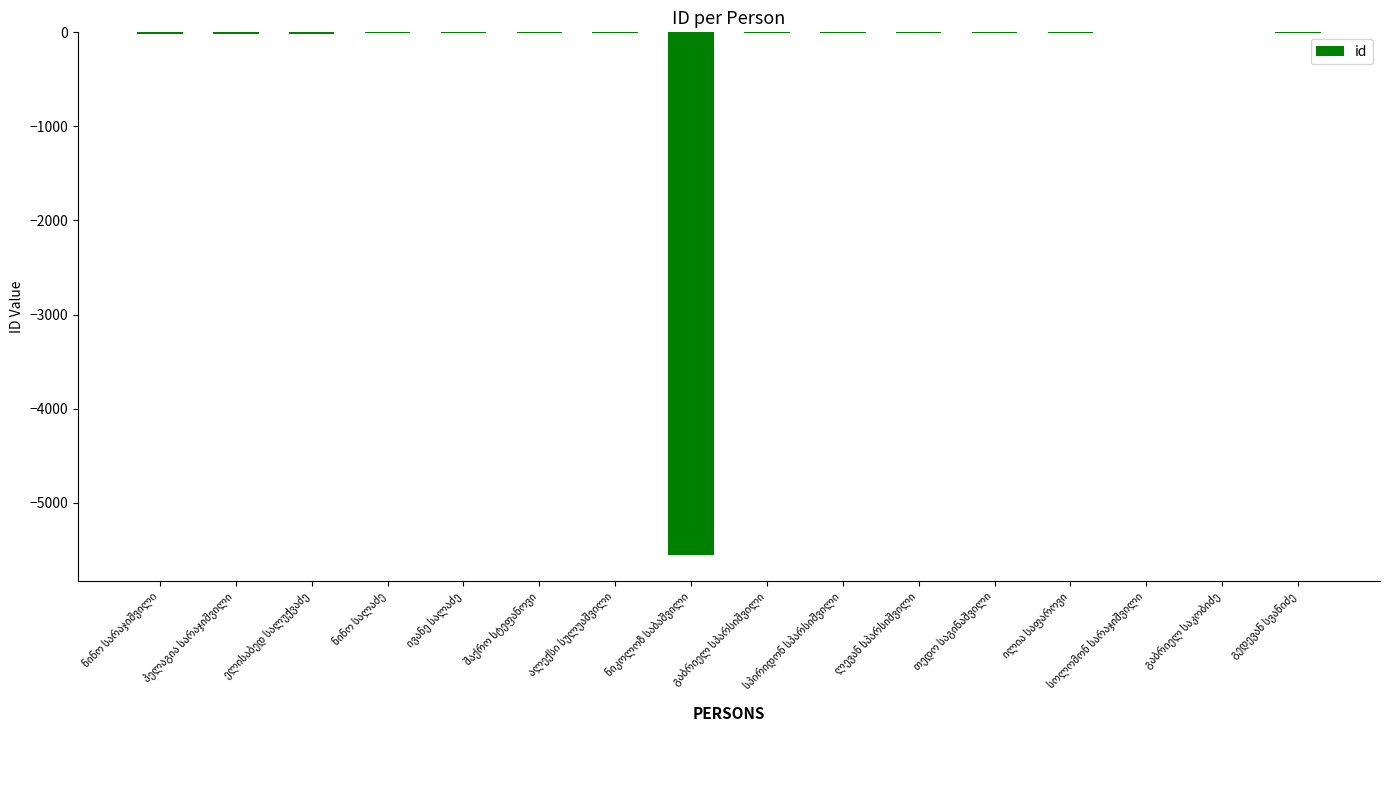

What is the sum of all values?

-5667